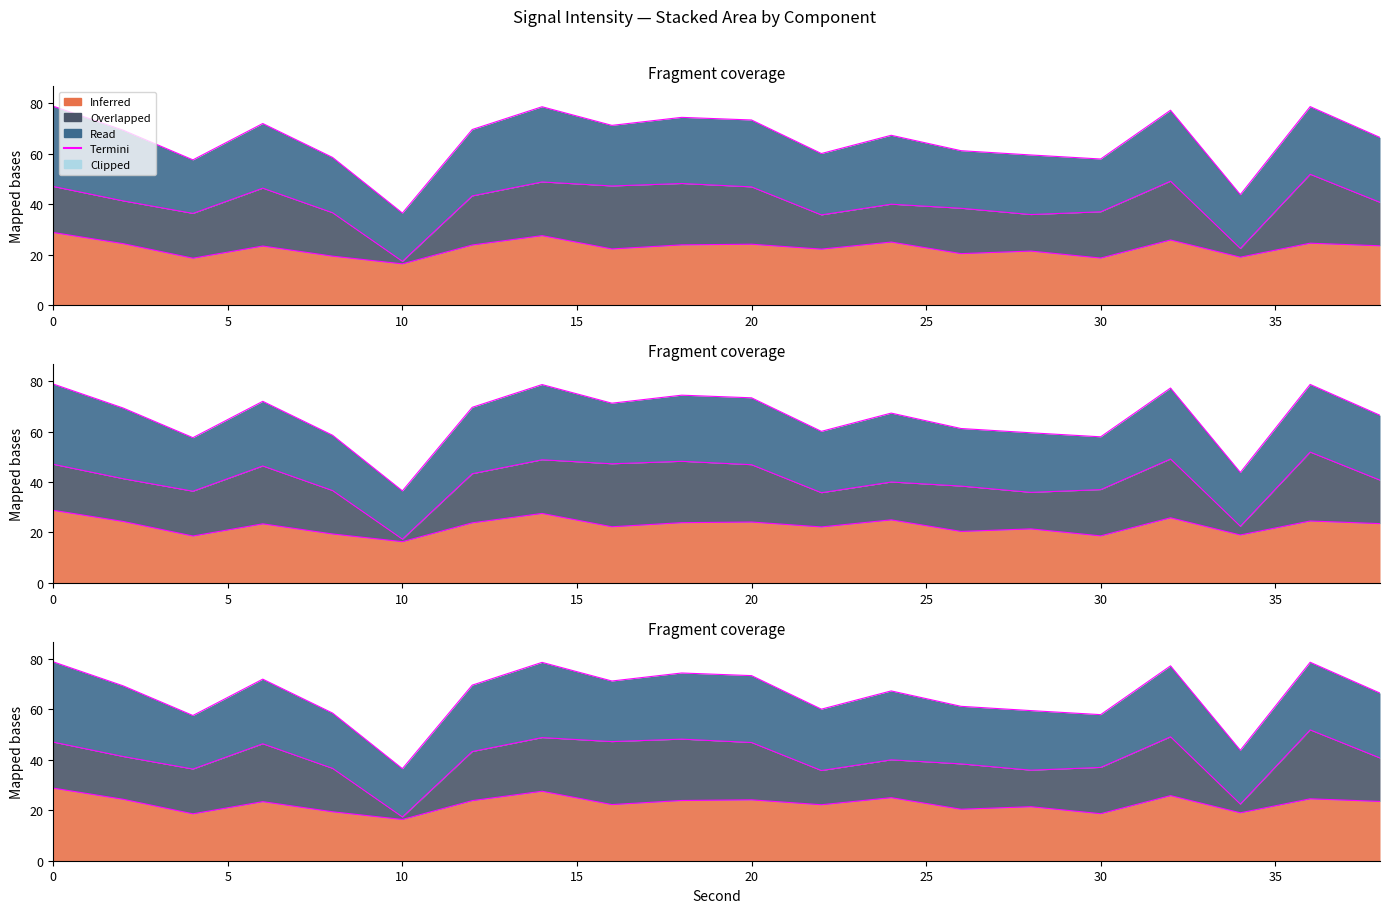

Is it true that the value at 35 is 132.7?

False